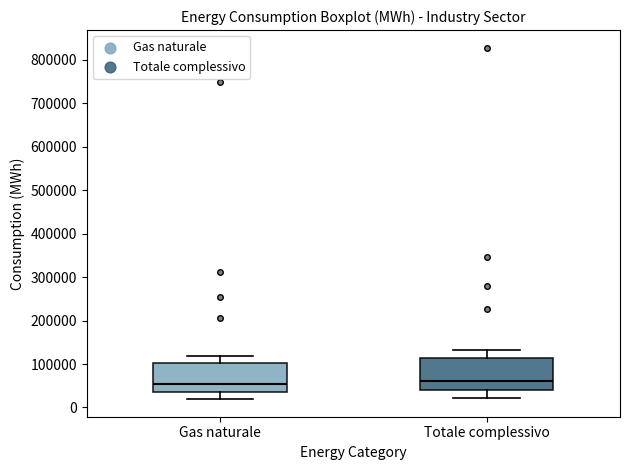

Reading left to right, transcribe this box plot: for each box, give where its median line is, the range the box spans, and where its two whiskers end, as read against the y-axis. The values are not printed on the chart, so give them approximately, as read against the axis.

Gas naturale: median 50000, box 40000 to 100000, whiskers 20000 to 120000
Totale complessivo: median 60000, box 40000 to 110000, whiskers 20000 to 130000